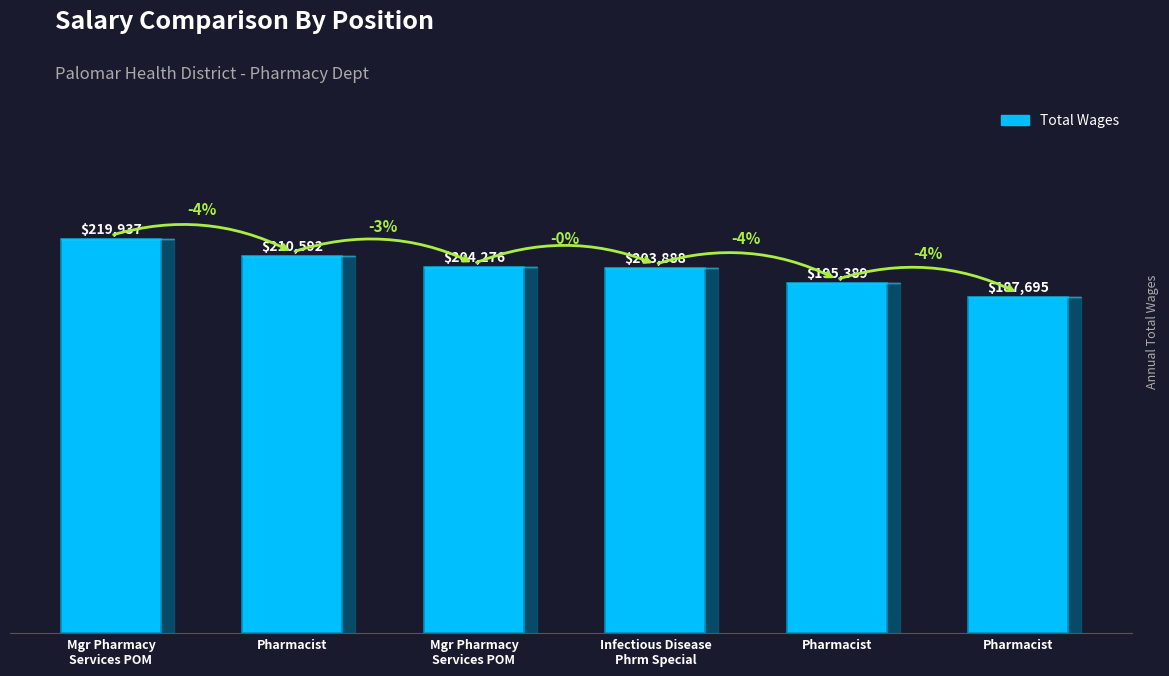

What is the label of the 1st bar from the left?

Mgr Pharmacy
Services POM